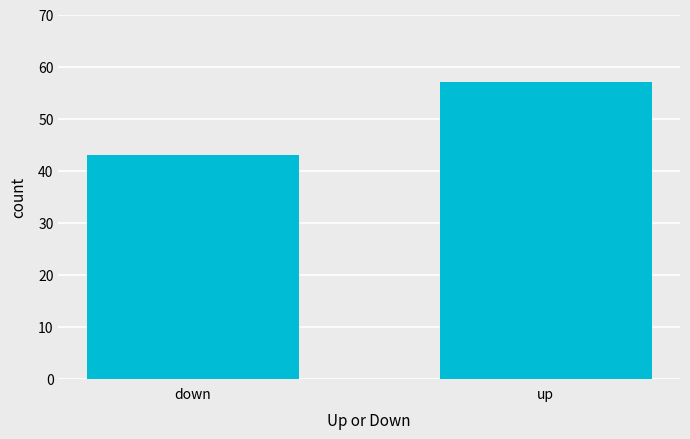

List the labels in order of value, largest first.

up, down